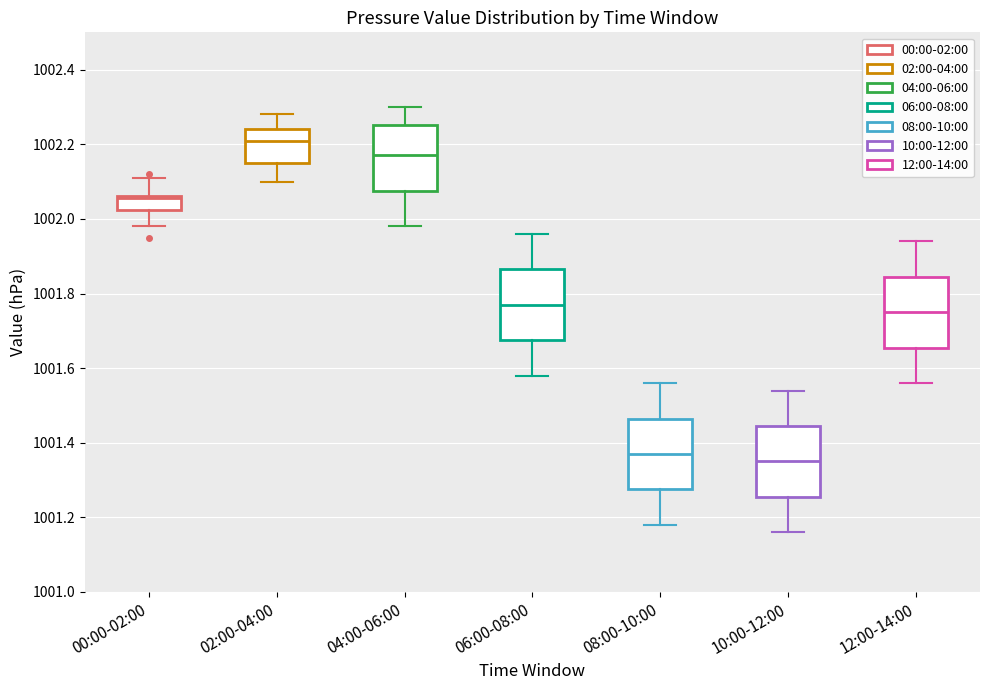

Which box has the highest median line?

02:00-04:00